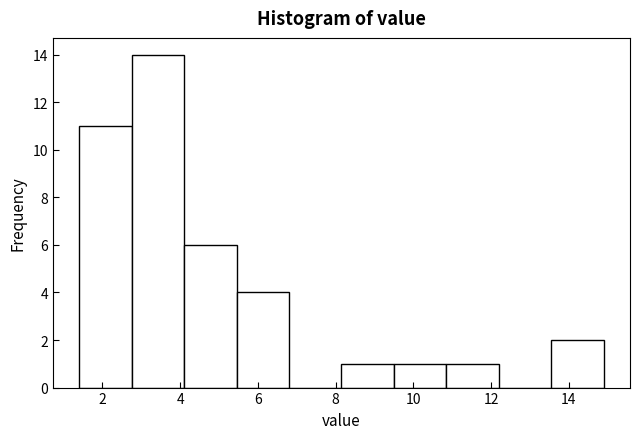

How tall is the bar that spans 2.75 to 4.10 on the x-axis? Neither the bar edges nor the heights are printed on the chart, so give them approximately, as read against the axes.

14